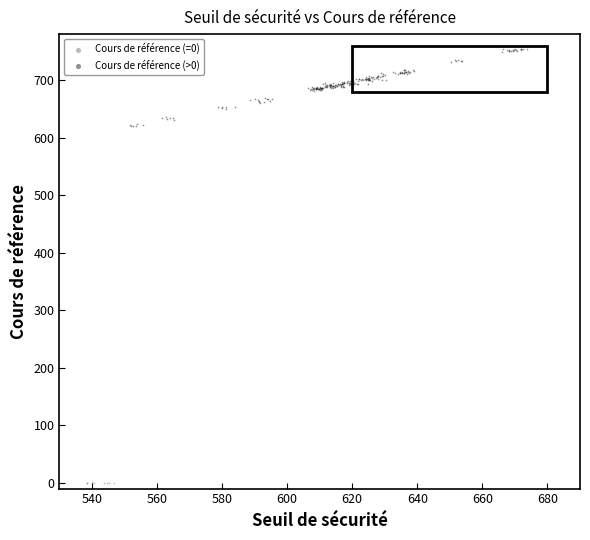

Which series has the widest spread of Y values?

Cours de référence (>0)